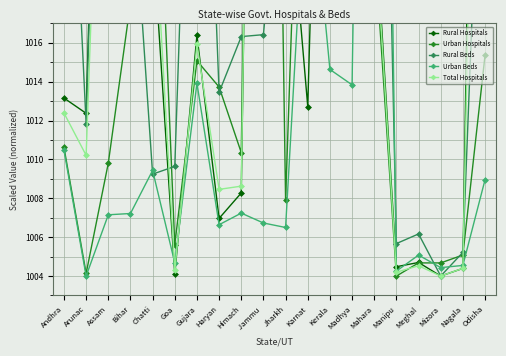

How many lines are shown in the chart?

5